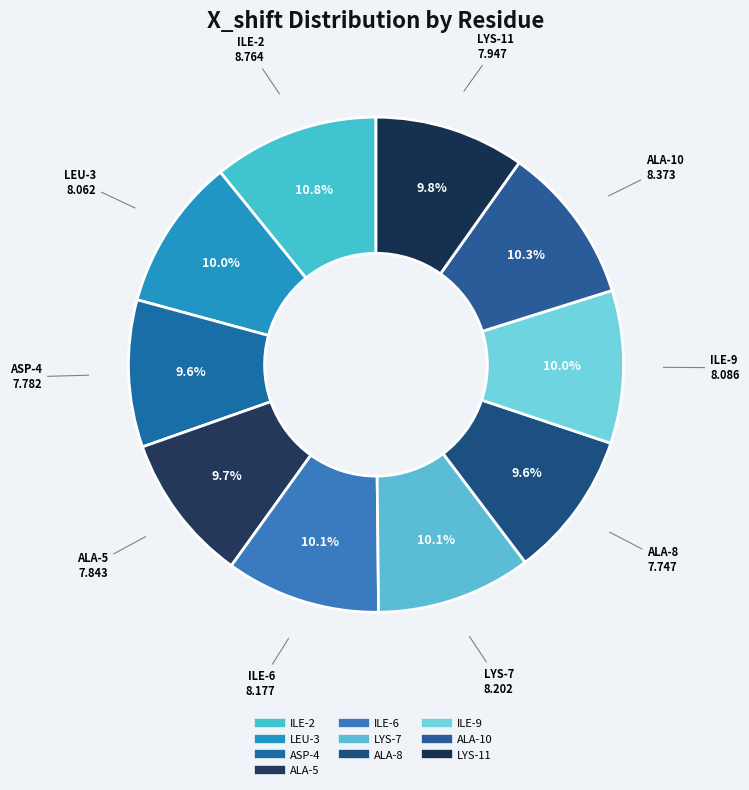

Is the sum of ALA-8 and LYS-7 greater than half?

No